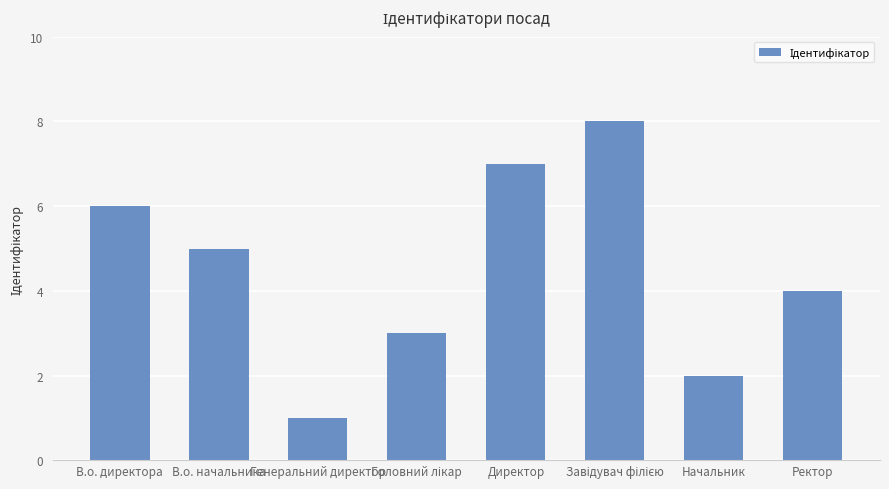

Are the bars horizontal?

No